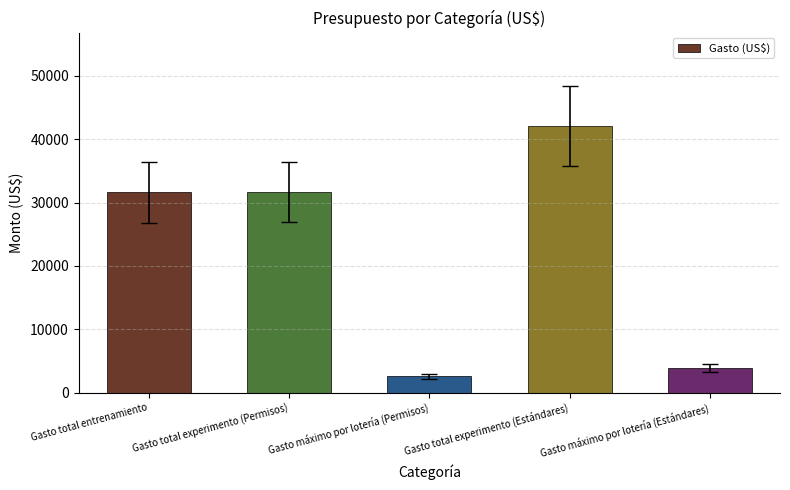

What is the label of the 1st bar from the left?

Gasto total entrenamiento